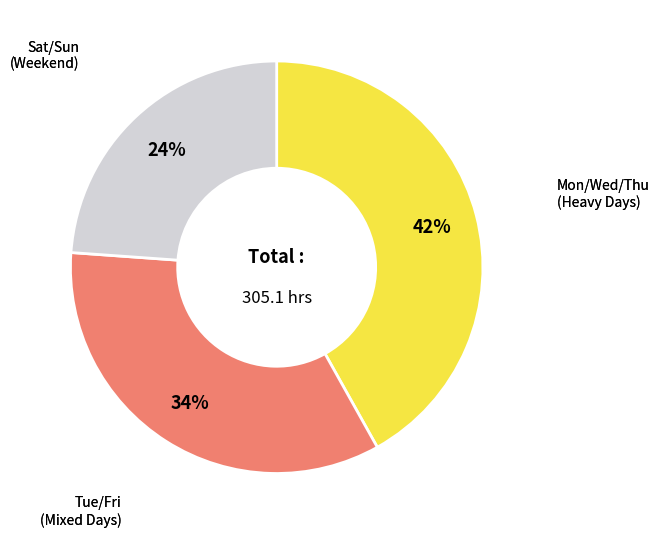

To the nearest percent, what is the difference between the largest and smallest slice percentages?

18%